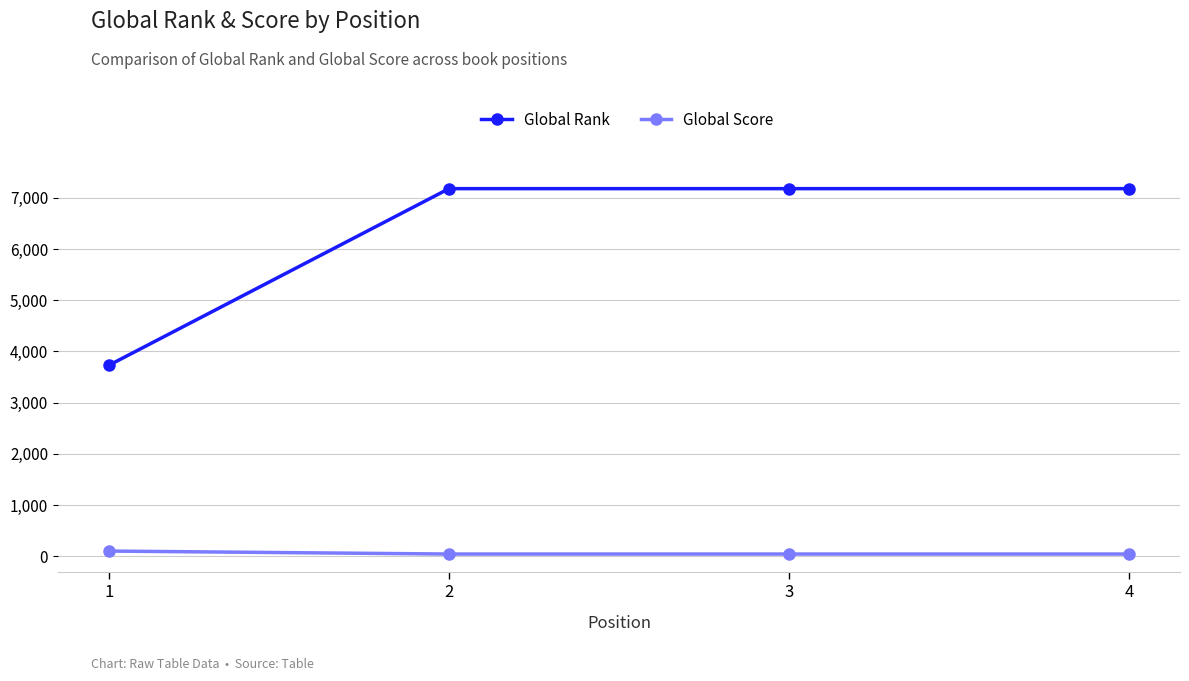

True or false: Global Score has a value of 45 at 2.

True